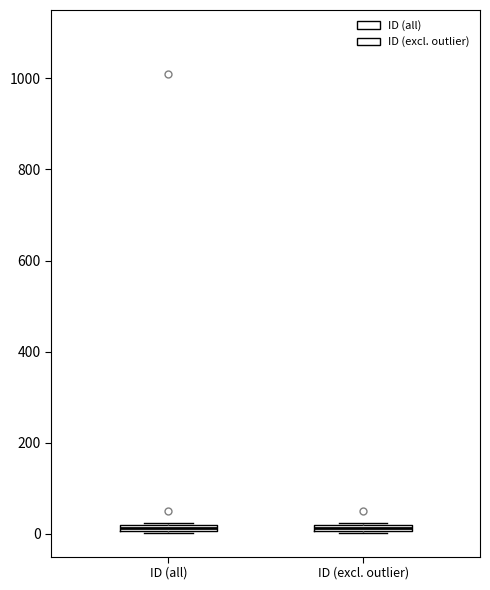

Where is the upper edge of the box for ID (excl. outlier) on the y-axis? The values are not printed on the chart, so give them approximately, as read against the axis.

20